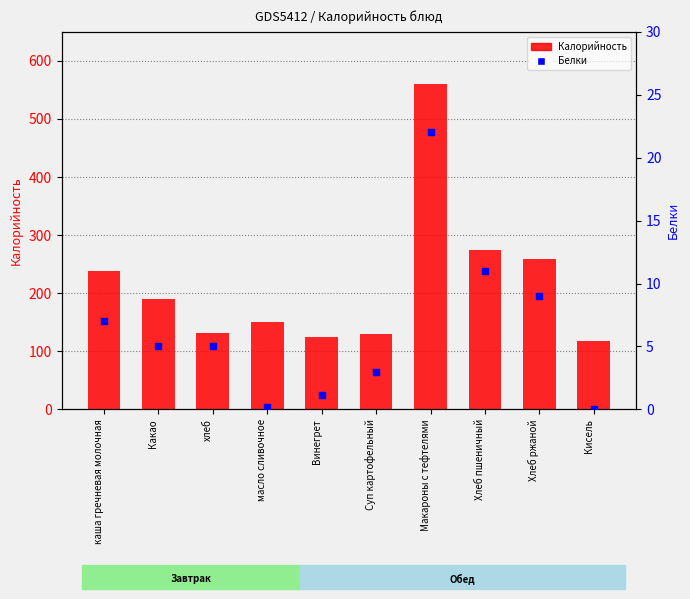

Which series reaches the maximum Y coordinate?

Калорийность